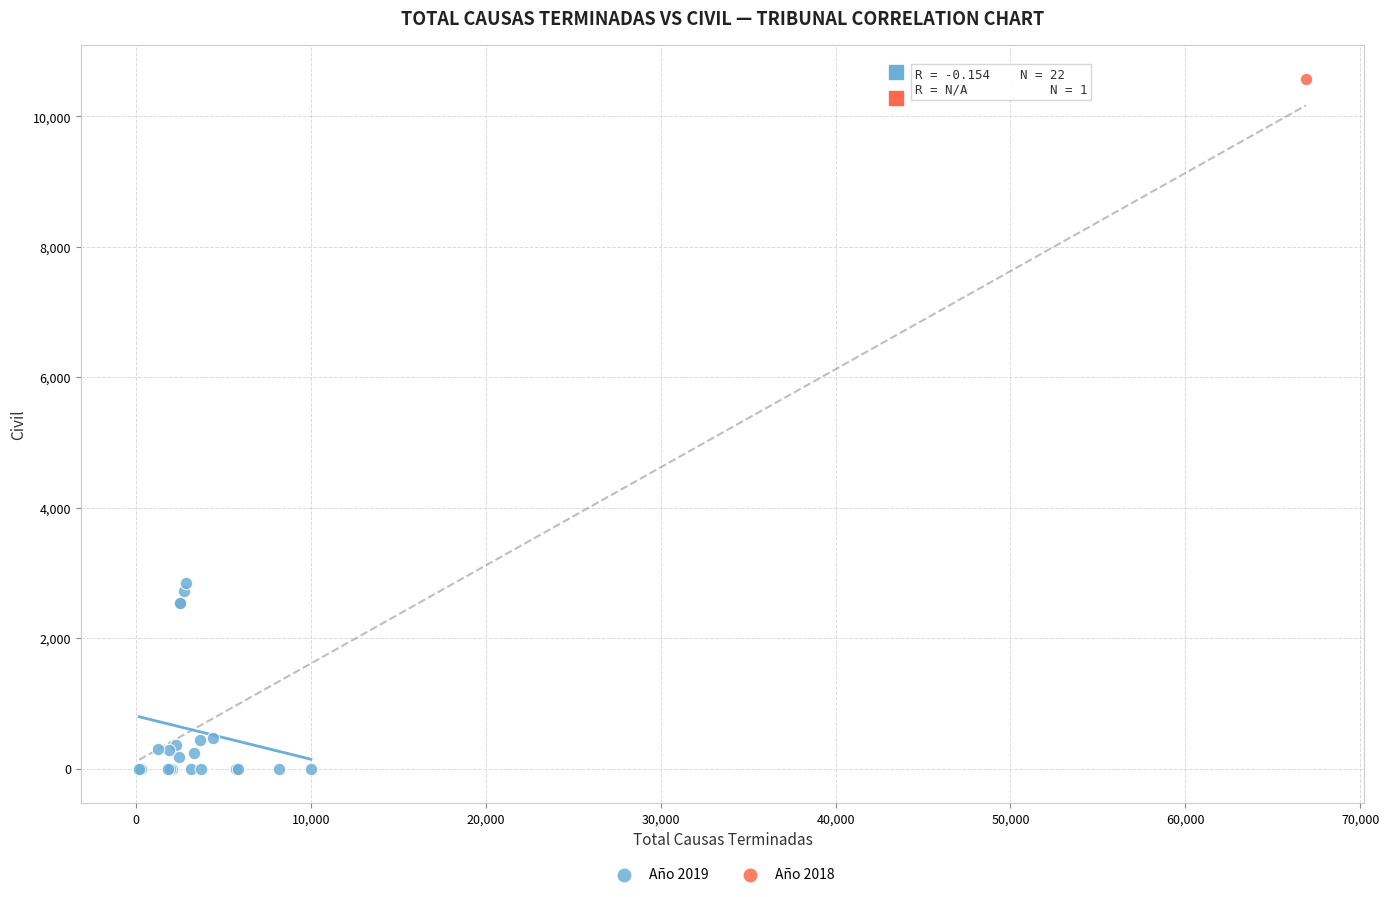

What are all the series names shown in the legend?

Año 2019, Año 2018